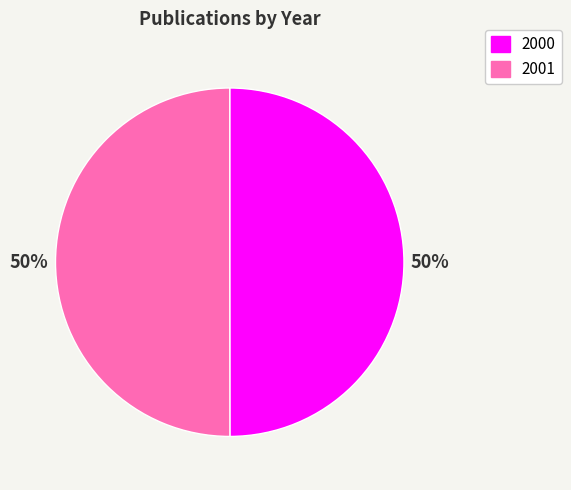

What is the ratio of the value at 2000 to the value at 2001?

1.0